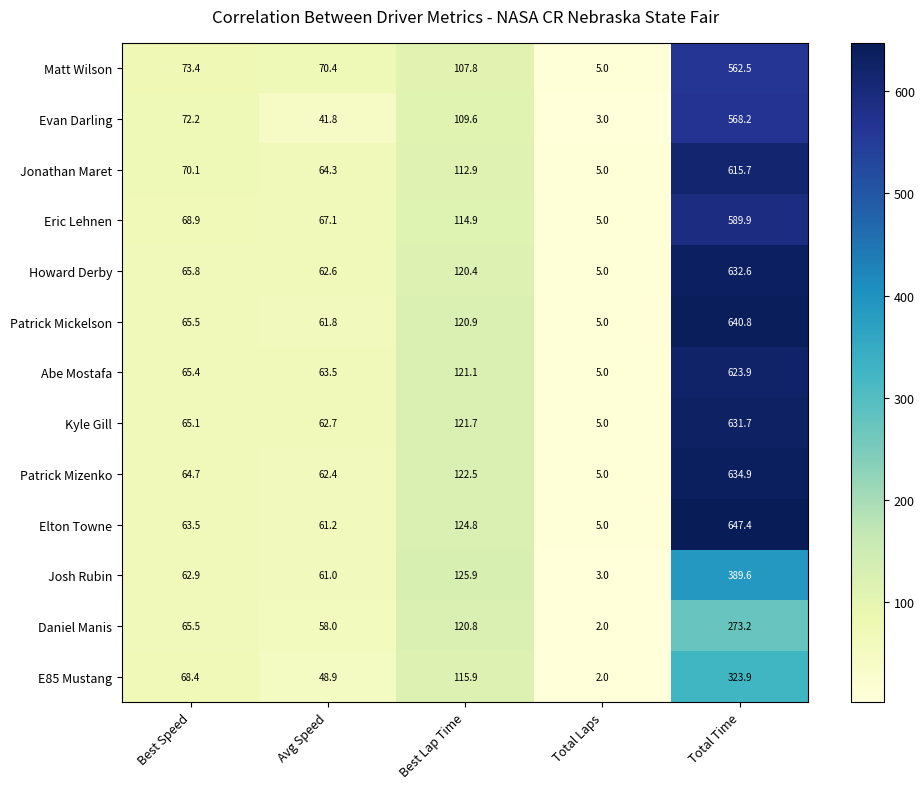

Which series has the largest range (max minus min)?

Elton Towne